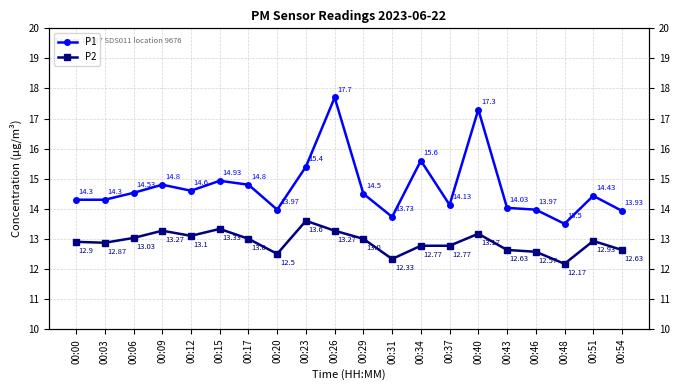

True or false: P1 and P2 cross at least once.

False